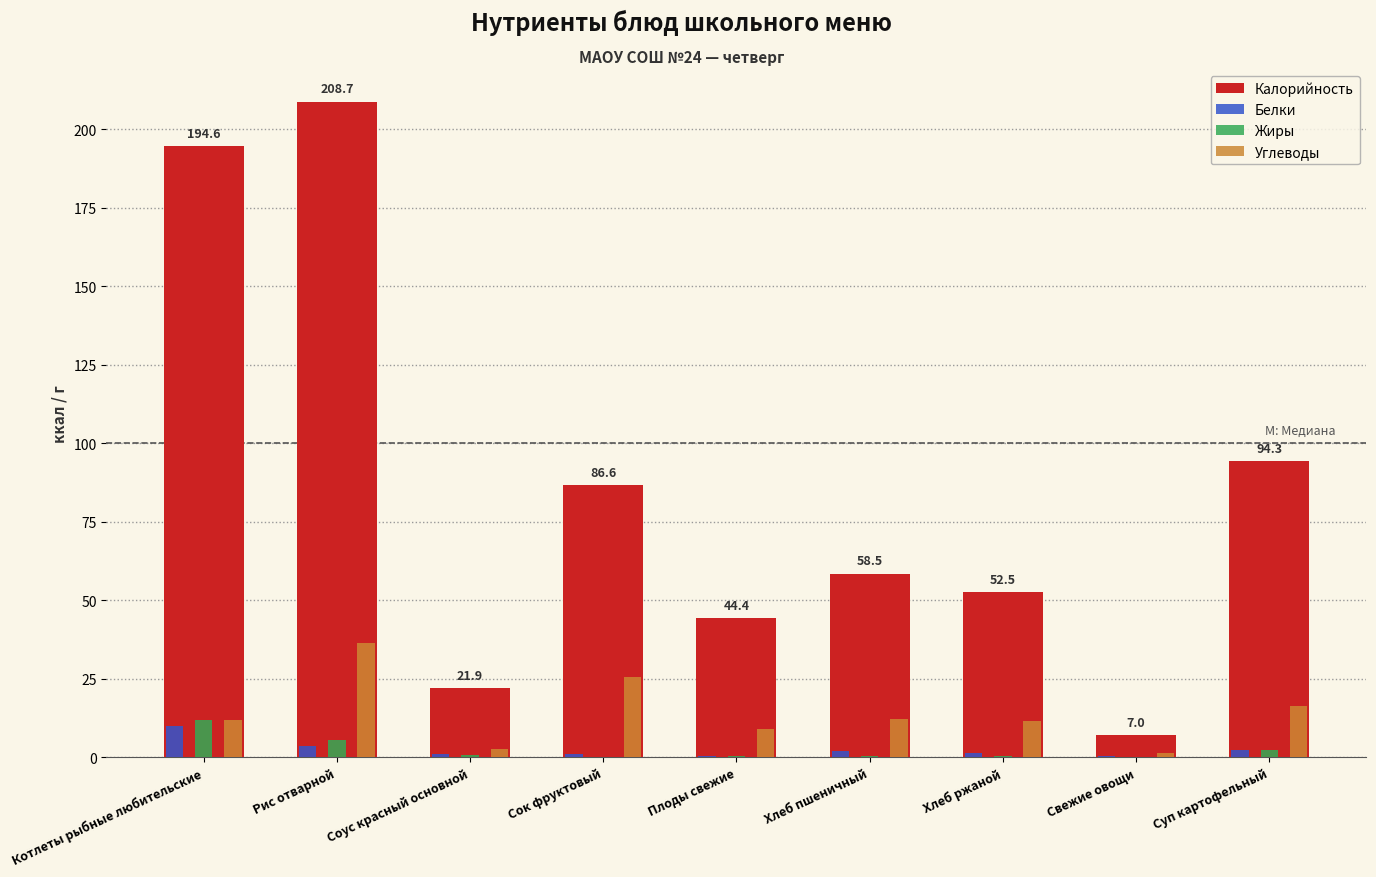

How many groups of bars are there?

9